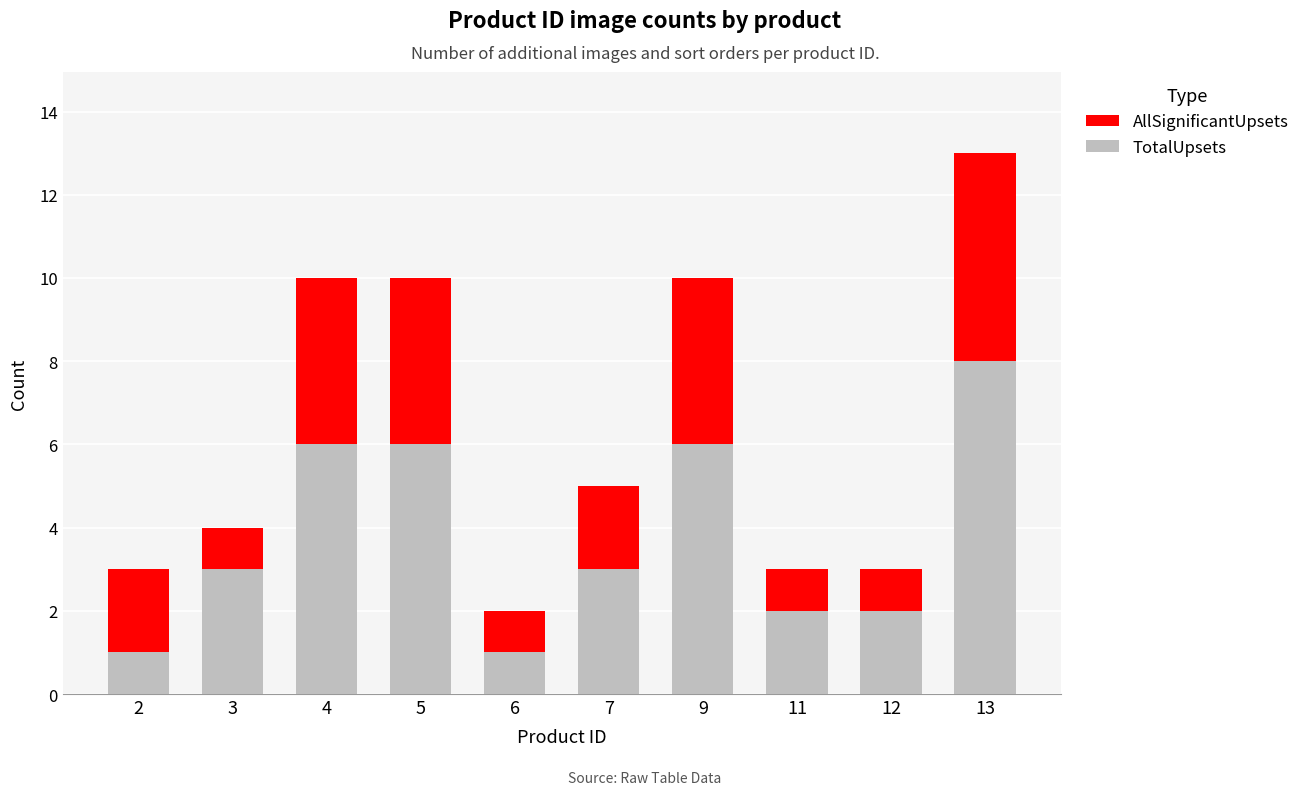

What is the difference between the maximum and minimum values in the TotalUpsets series?

7